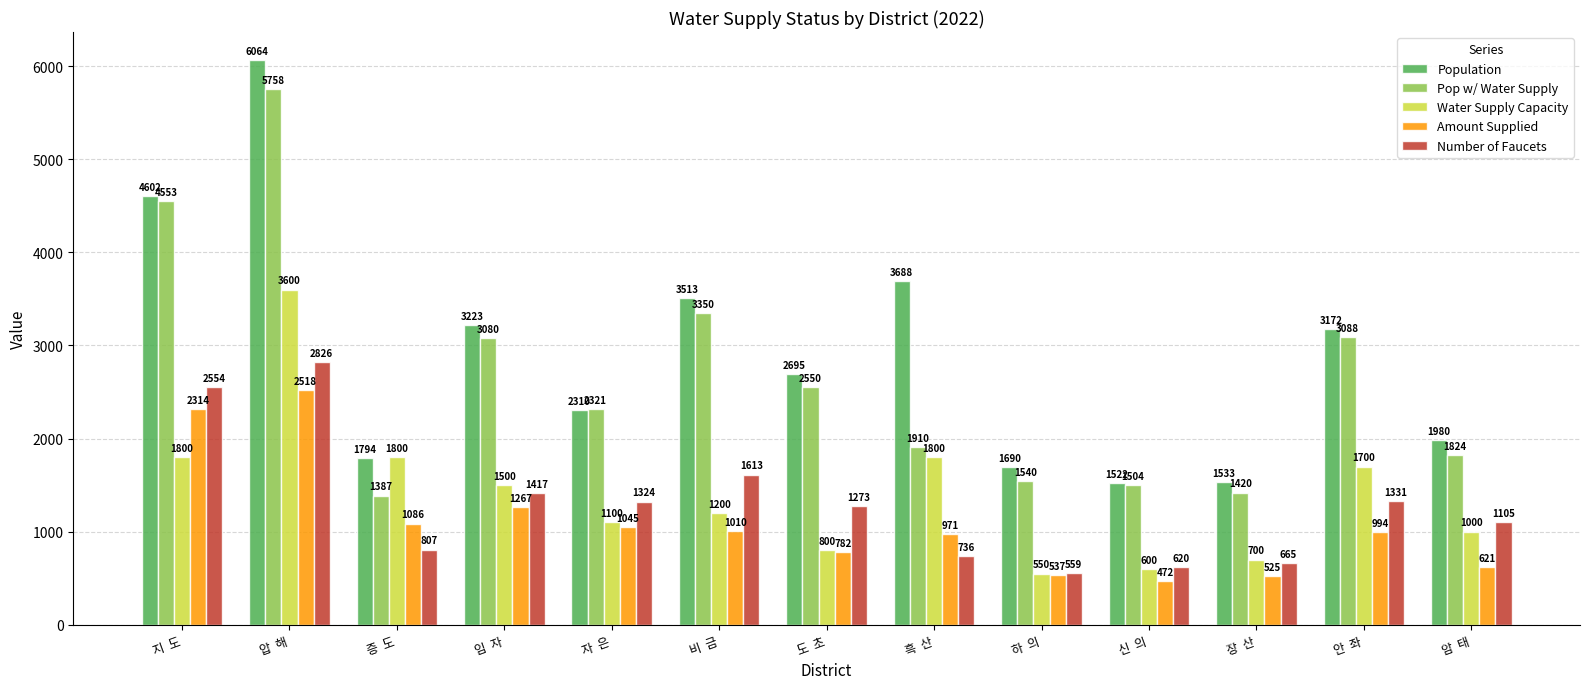

At which label does Population first exceed 2695?

지  도